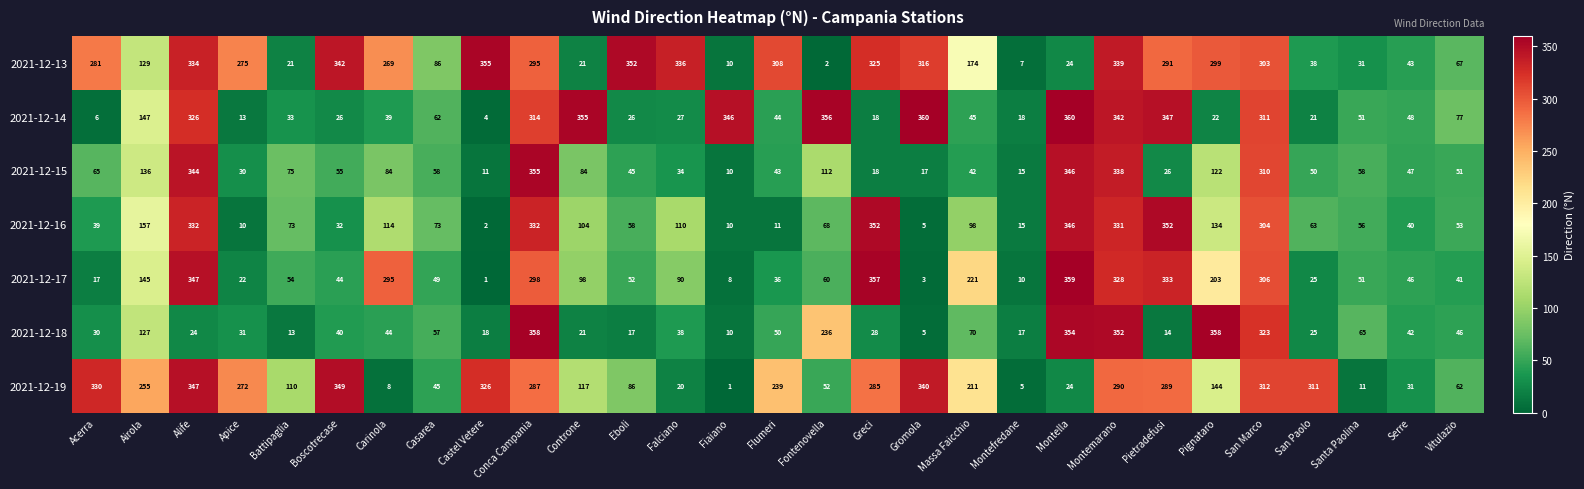

How many distinct data groups are displayed?

7